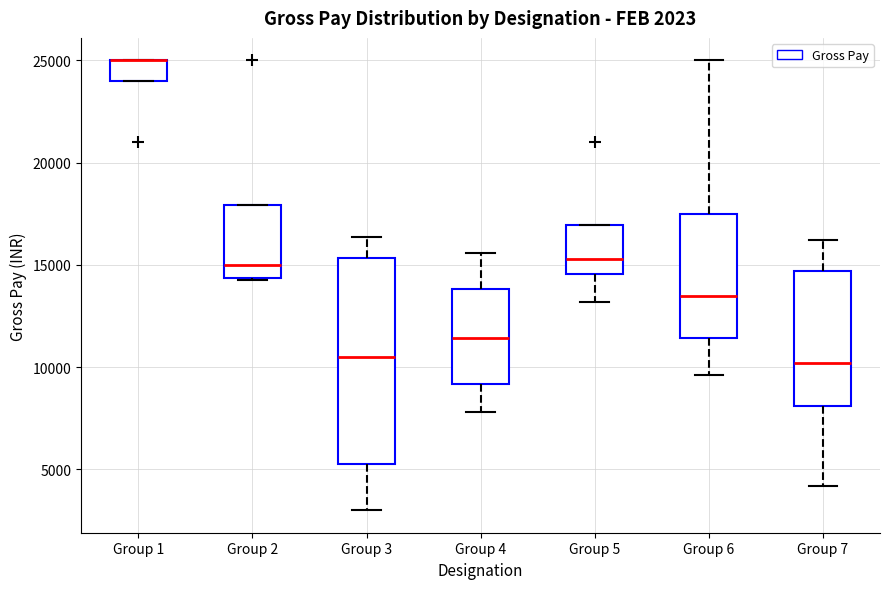

Comparing the boxes themselves (not the whiskers), which one is the tallest?

Group 3